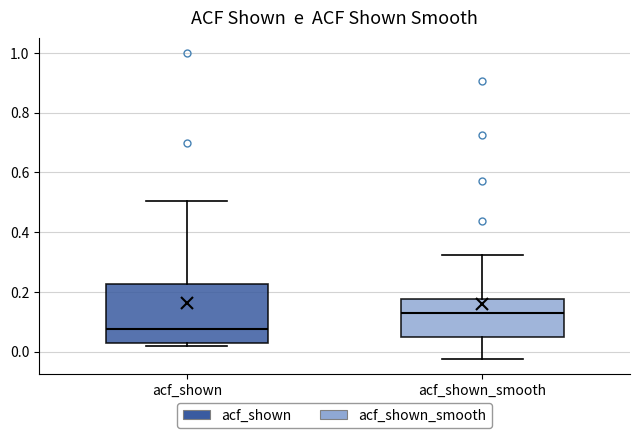

Reading left to right, transcribe this box plot: for each box, give where its median line is, the range the box spans, and where its two whiskers end, as read against the y-axis. The values are not printed on the chart, so give them approximately, as read against the axis.

acf_shown: median 0.08, box 0.02 to 0.22, whiskers 0.02 (just below the box's lower edge) to 0.50
acf_shown_smooth: median 0.14, box 0.06 to 0.18, whiskers -0.02 to 0.32